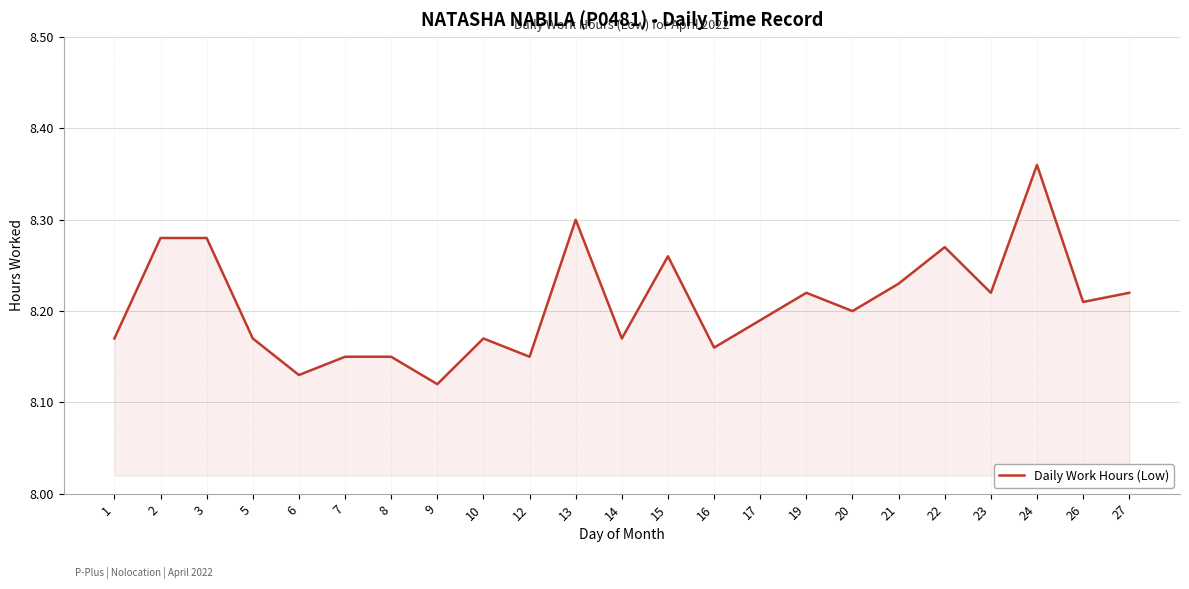

Approximately how many times larger is the value at 14 compared to 5?

1.0